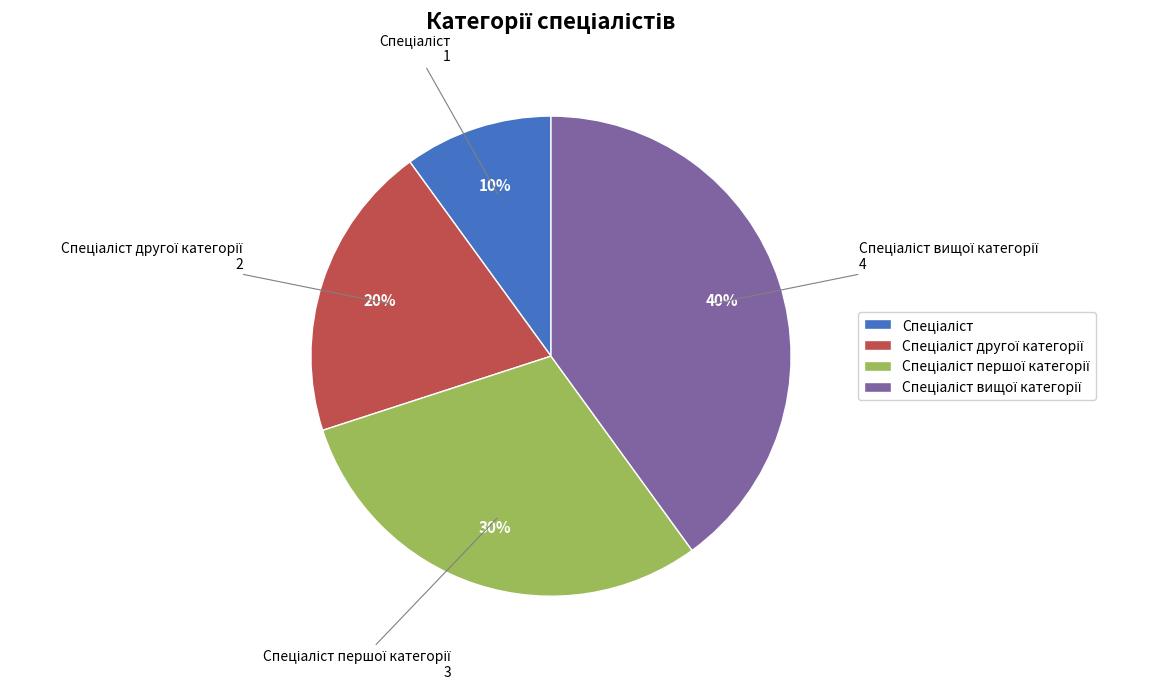

To the nearest percent, what is the difference between the largest and smallest slice percentages?

30%